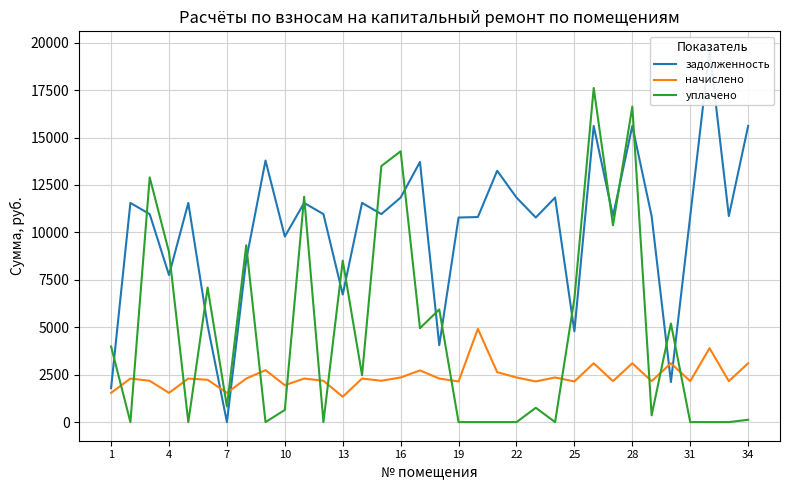

What is the highest value of the уплачено series?

17612.7